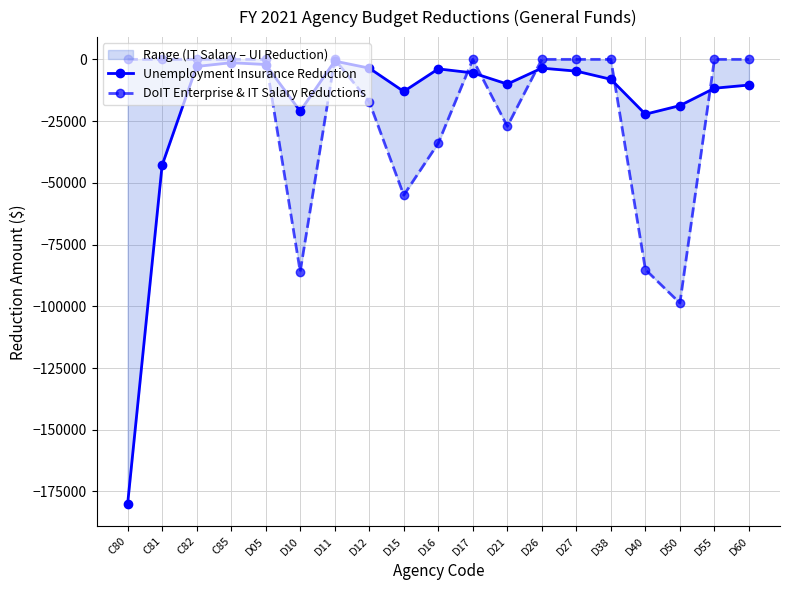

At D05, list the series in order from smallest to largest.

Unemployment Insurance Reduction, DoIT Enterprise & IT Salary Reductions